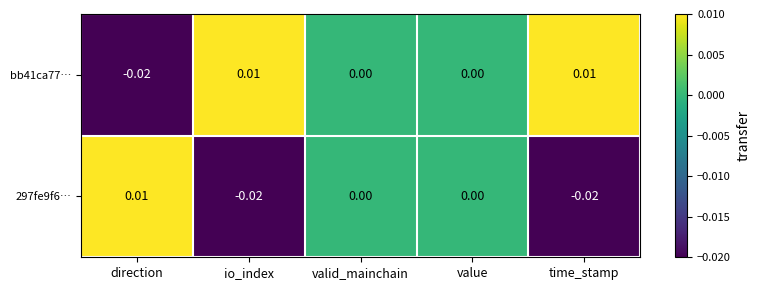

Rank the series by their average value, from lowest to highest.

297fe9f6…, bb41ca77…